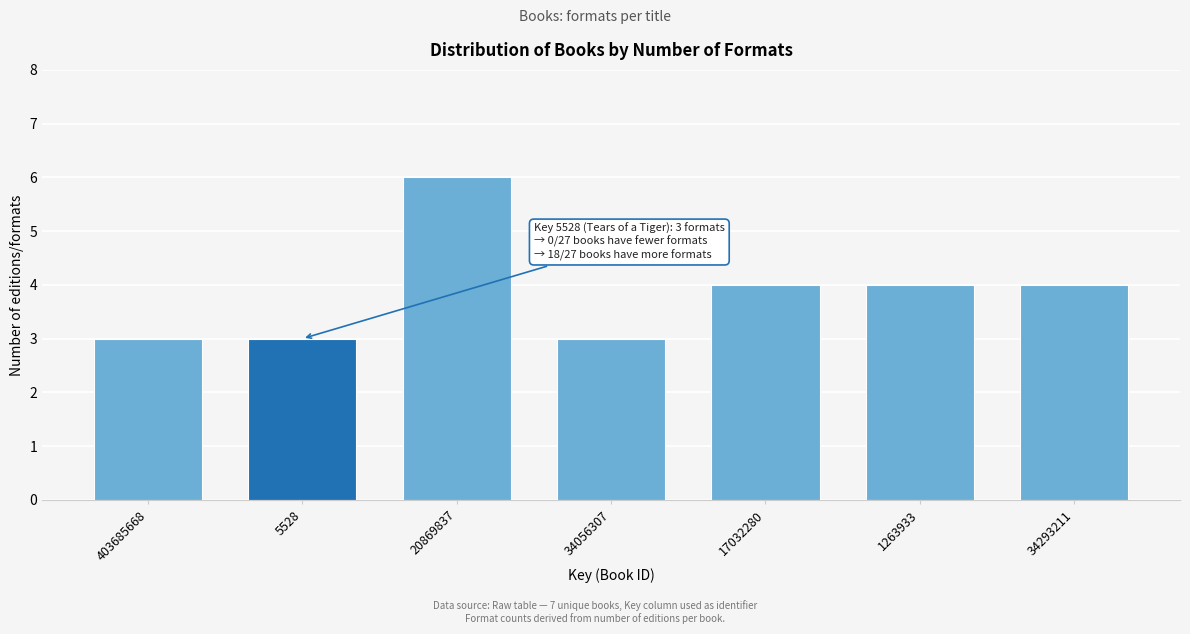

Reading left to right, list all the values displayed in this chart.

403685668=3	5528=3	20869837=6	34056307=3	17032280=4	1263933=4	34293211=4